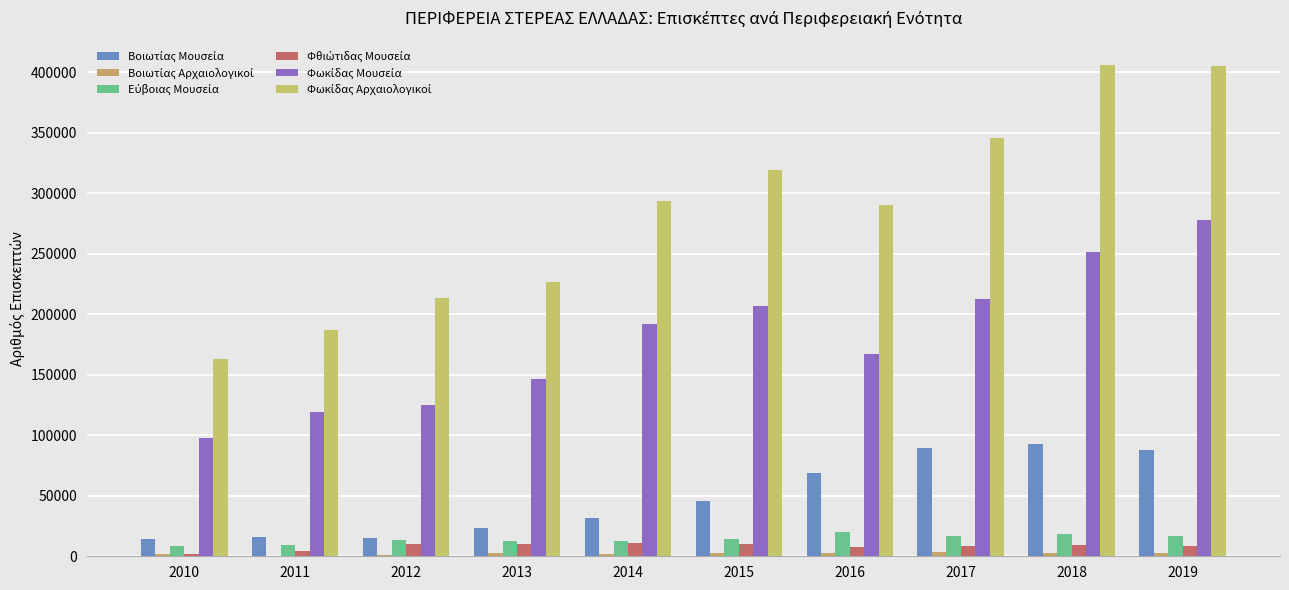

Which series has the widest spread of values?

Φωκίδας Αρχαιολογικοί